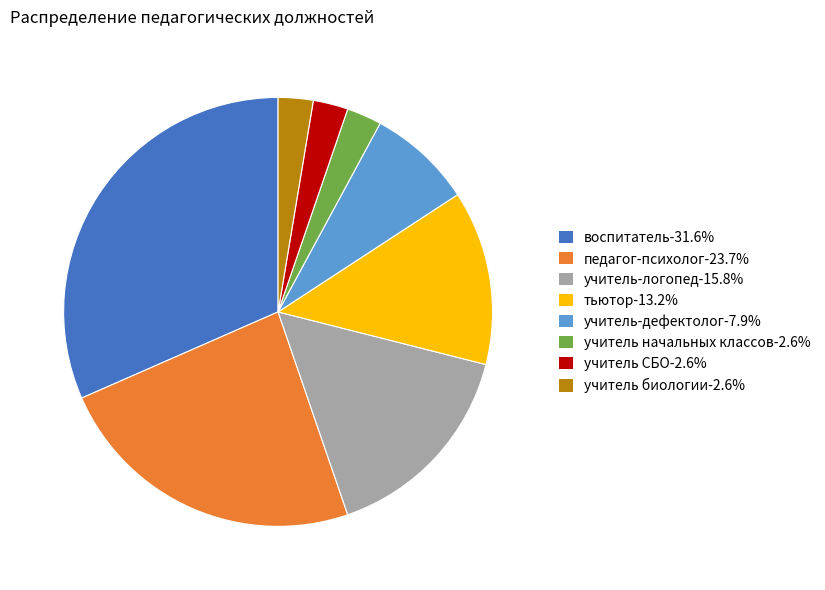

Approximately how many times larger is the value at учитель СБО-2.6% compared to учитель-дефектолог-7.9%?

0.3